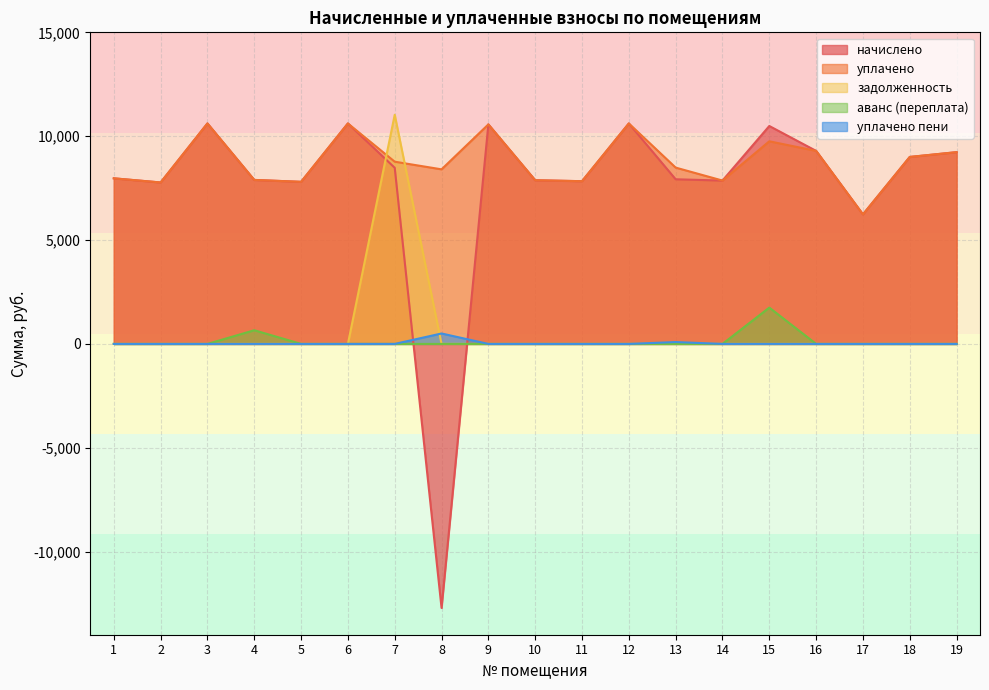

Reading right to left, what are all the values shown in this chart?

начислено: 9231.4	9001.0	6236.2	9292.8	10490.9	7864.3	7925.8	10613.8	7833.6	7879.7	10567.8	-12711.2	8478.7	10613.8	7802.9	7895.0	10613.9	7772.2	7971.8
уплачено: 9231.4	9001.0	6236.2	9292.8	9754.4	7864.3	8487.8	10613.8	7833.6	7879.7	10567.8	8404.6	8772.2	10613.8	7802.9	7895.0	10613.9	7772.2	7971.8
задолженность: 0.0	0.0	0.0	0.0	0.0	0.0	0.0	0.0	0.0	0.0	0.0	0.0	11032.6	0.0	0.0	0.0	0.0	0.0	0.0
аванс (переплата): 0.0	0.0	0.0	0.0	1748.5	0.0	0.0	0.0	0.0	0.0	0.0	0.0	0.0	0.0	0.0	657.9	0.0	0.0	0.0
уплачено пени: 0.0	0.0	0.0	0.0	0.0	0.0	89.3	0.0	0.0	0.0	0.0	502.4	0.0	0.0	0.0	0.0	0.0	0.0	0.0